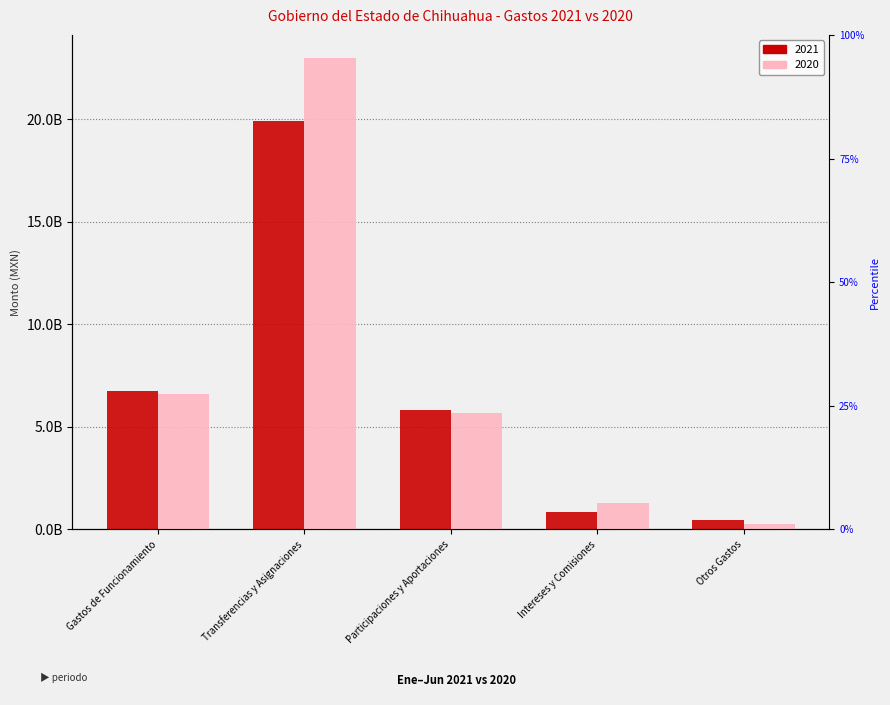

How many data points in 2021 are above 5806424234?

2